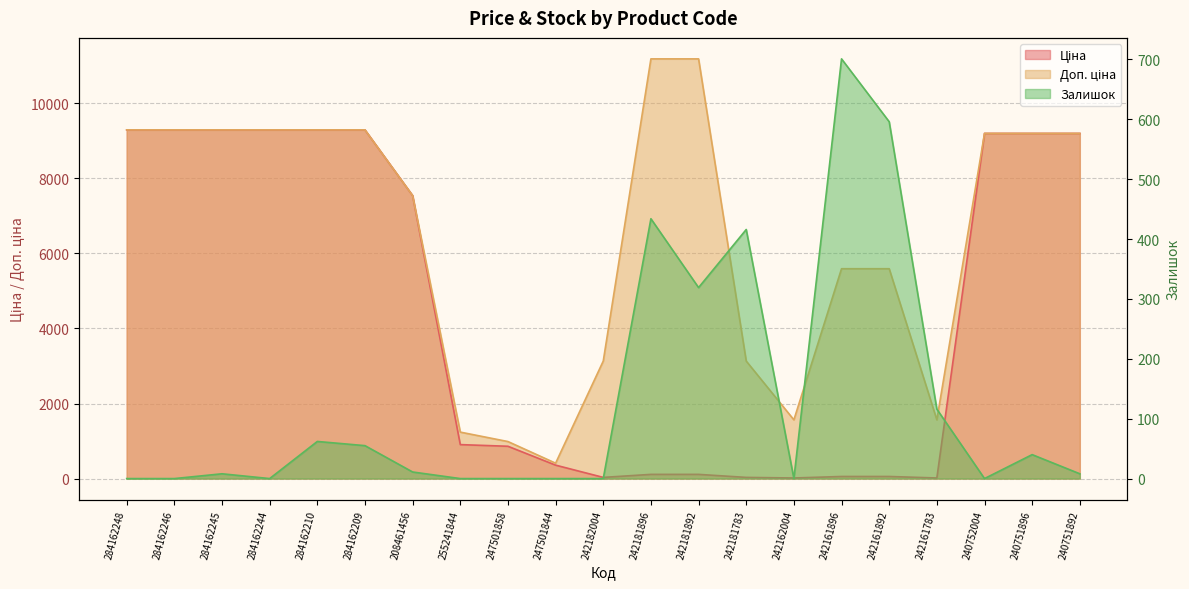

At which label is Ціна closest to 4653?

208461456